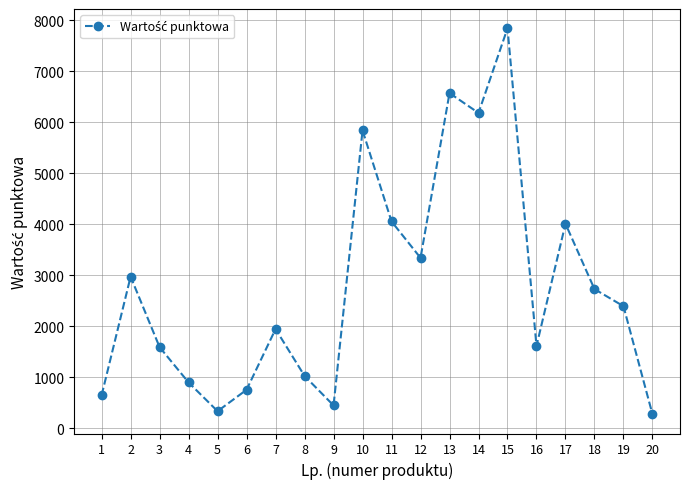

What is the difference between the maximum and minimum values?

7564.0